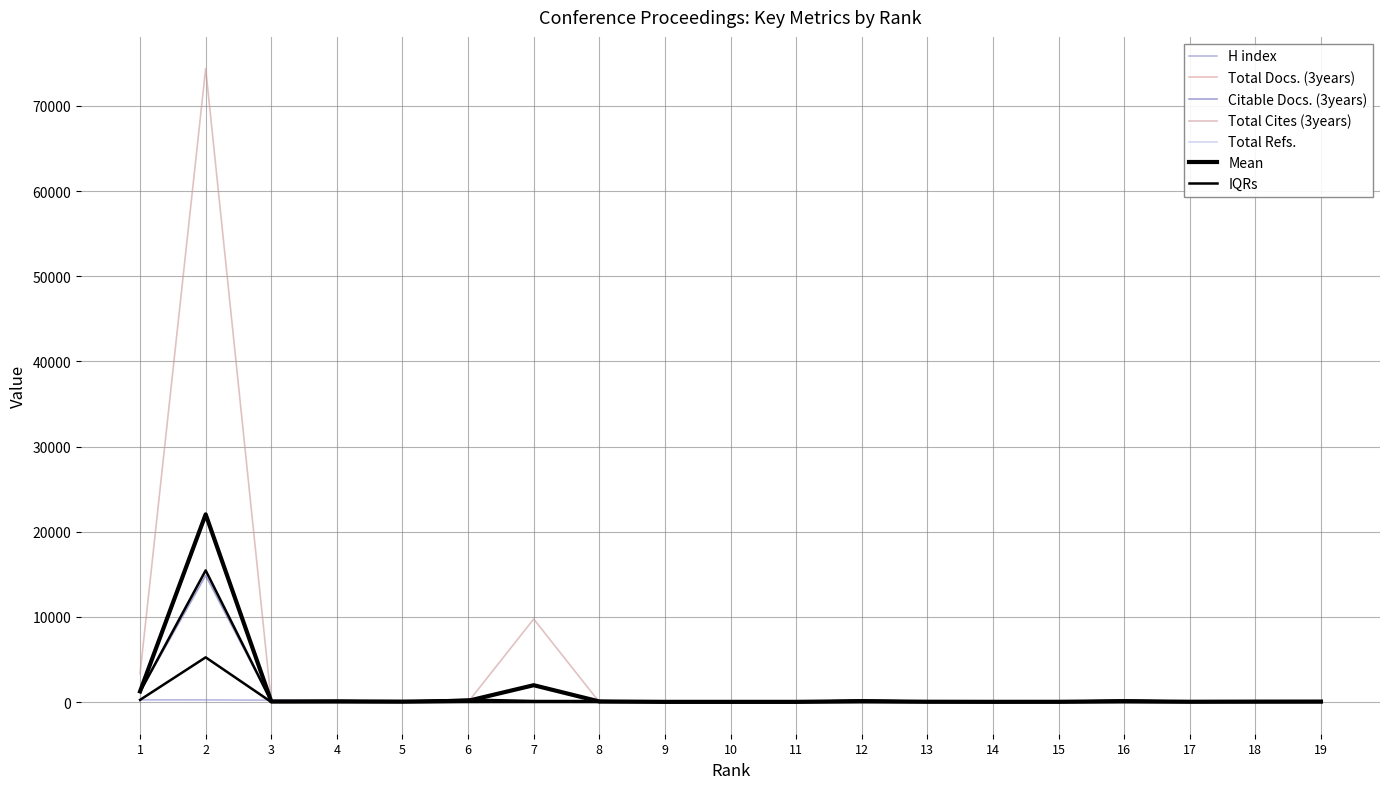

What is the minimum value for Citable Docs. (3years)?

4